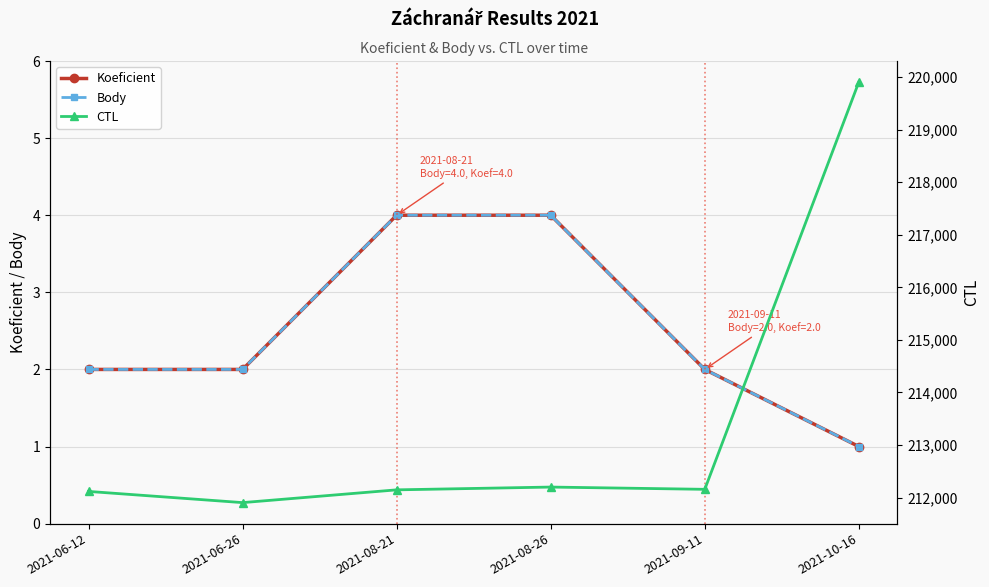

Rank the series by their maximum value, from highest to lowest.

CTL, Koeficient, Body